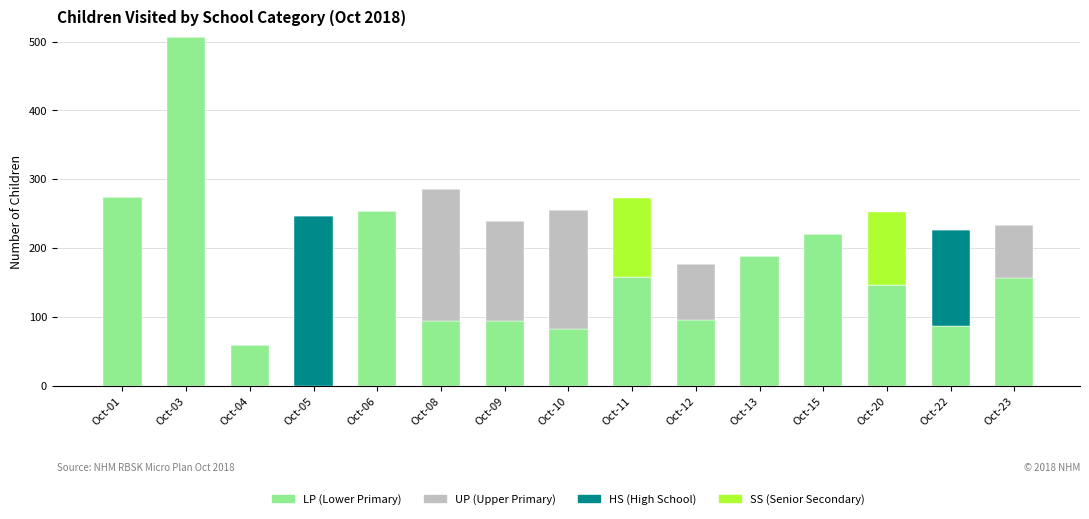

How many series are shown in this chart?

4